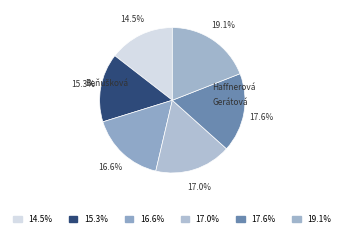

To the nearest percent, what is the average slice percentage?

17%